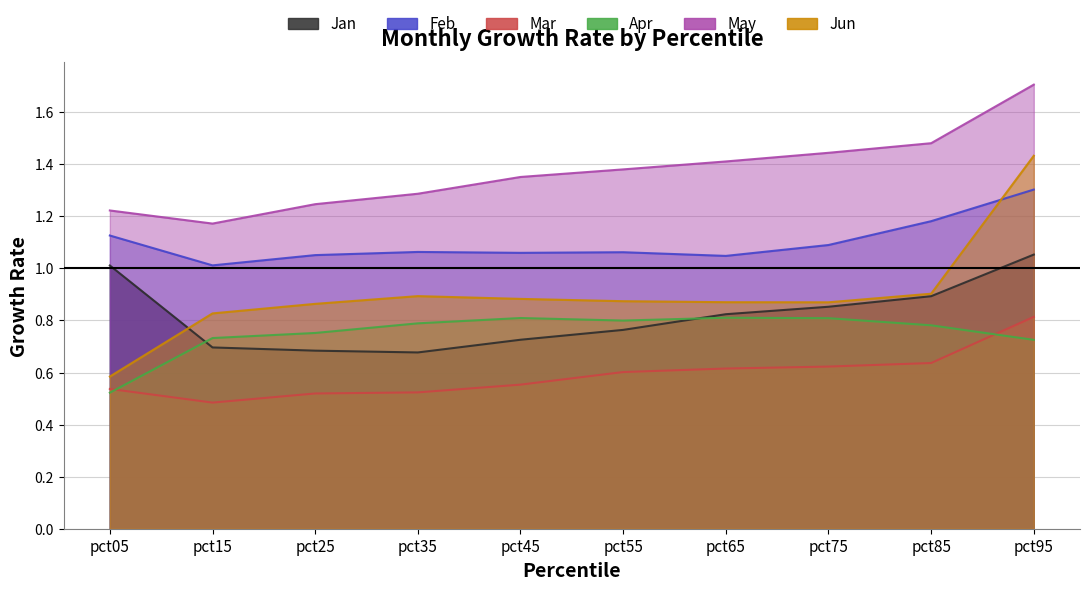

Does the chart display data point markers on the line(s)?

No